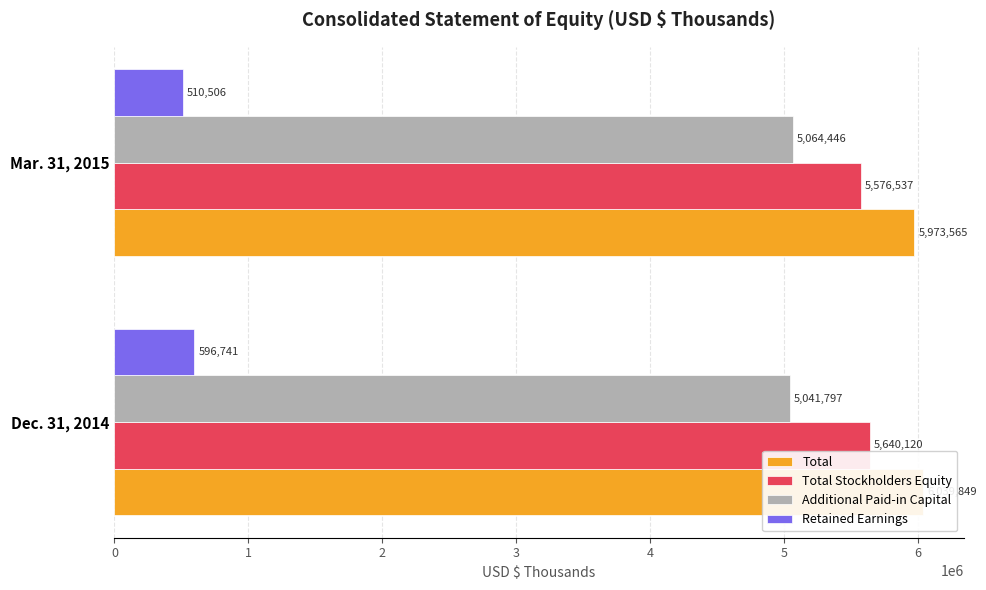

Count the Additional Paid-in Capital values in the range 5041797 to 5064446.

2